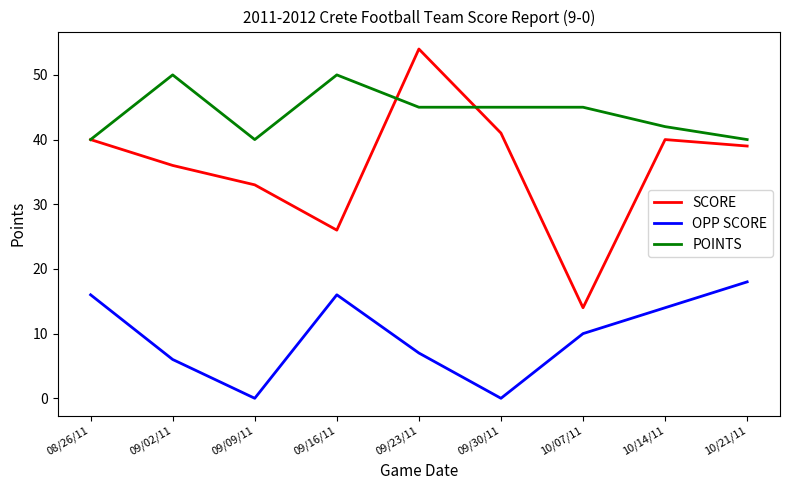

Reading left to right, list all the values displayed in this chart.

SCORE: 08/26/11=40	09/02/11=36	09/09/11=33	09/16/11=26	09/23/11=54	09/30/11=41	10/07/11=14	10/14/11=40	10/21/11=39
OPP SCORE: 08/26/11=16	09/02/11=6	09/09/11=0	09/16/11=16	09/23/11=7	09/30/11=0	10/07/11=10	10/14/11=14	10/21/11=18
POINTS: 08/26/11=40	09/02/11=50	09/09/11=40	09/16/11=50	09/23/11=45	09/30/11=45	10/07/11=45	10/14/11=42	10/21/11=40